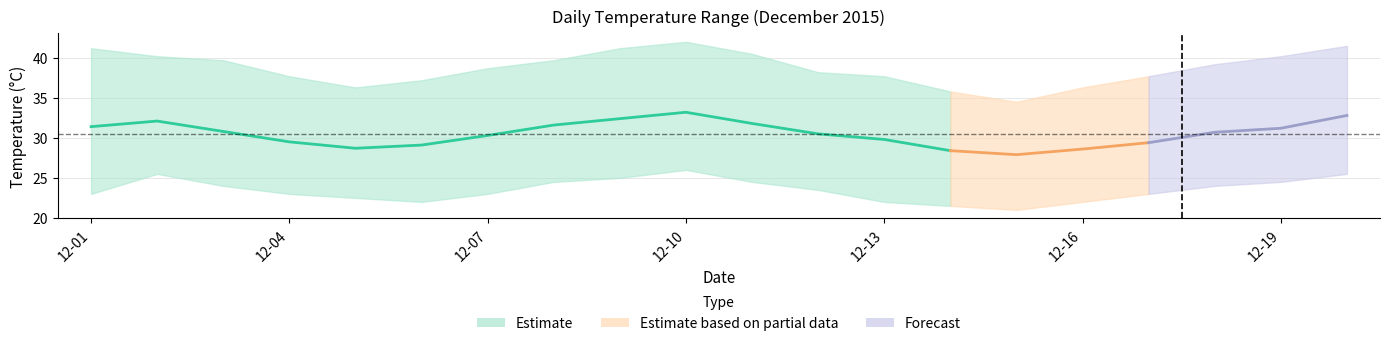

Where does the daily_max series first go above 39?

2015-12-01